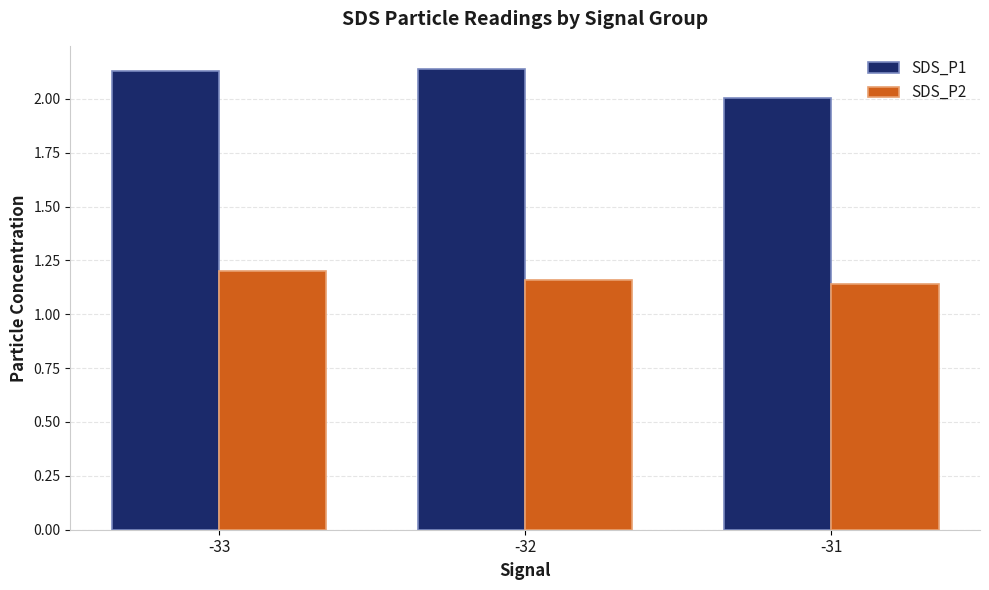

How many categories are shown in the chart?

3